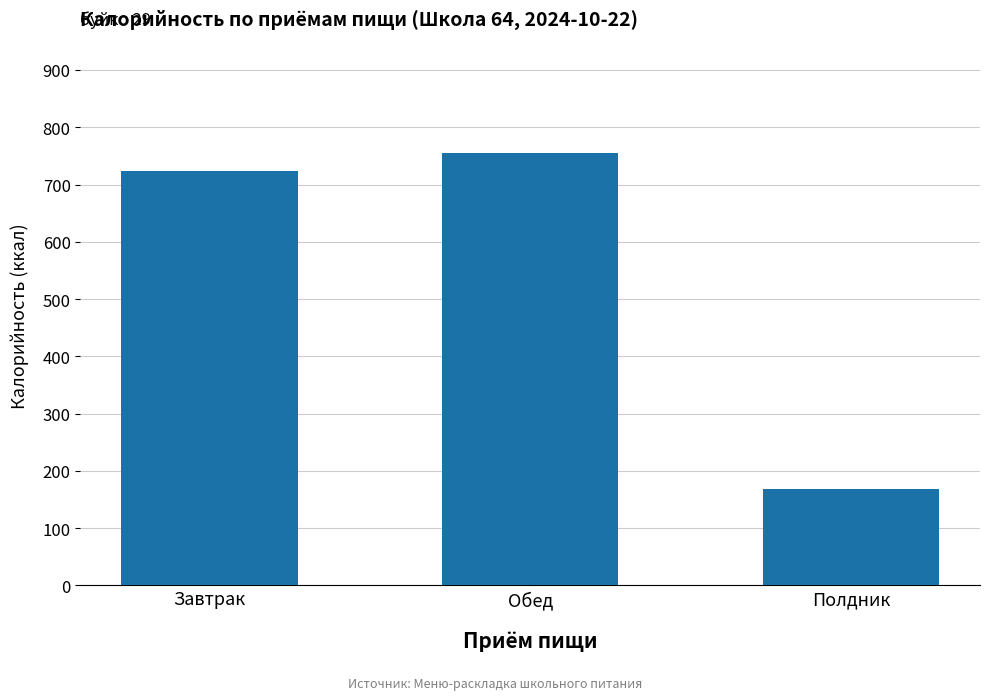

Reading left to right, list all the values displayed in this chart.

723.5	755.6	168.0